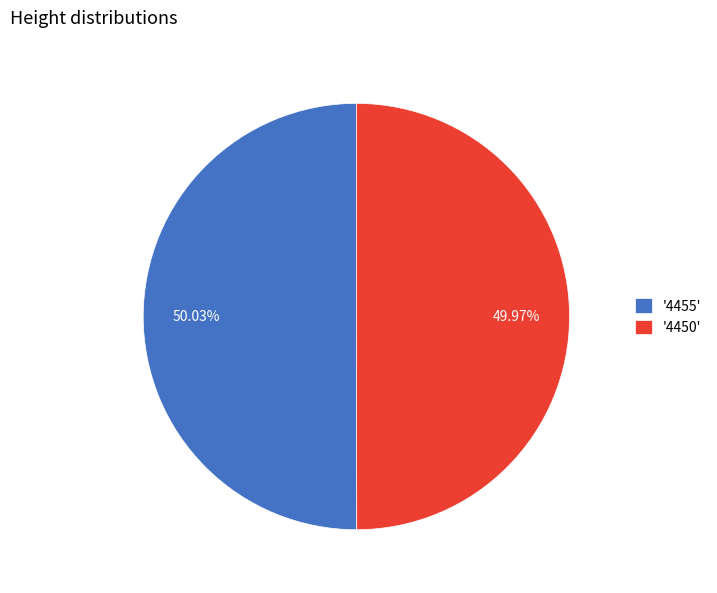

Is there any slice that represents more than half of the pie?

Yes